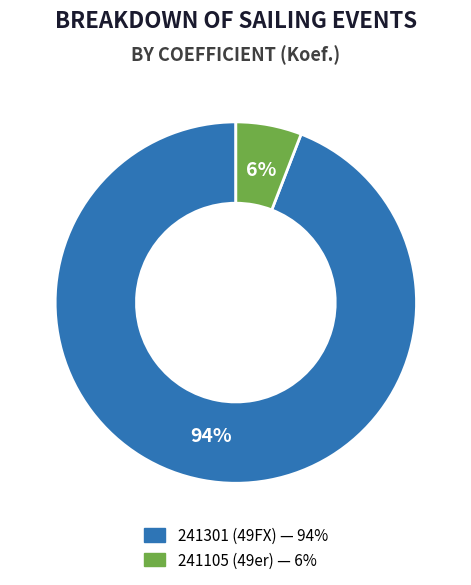

How many slices are in this pie chart?

2